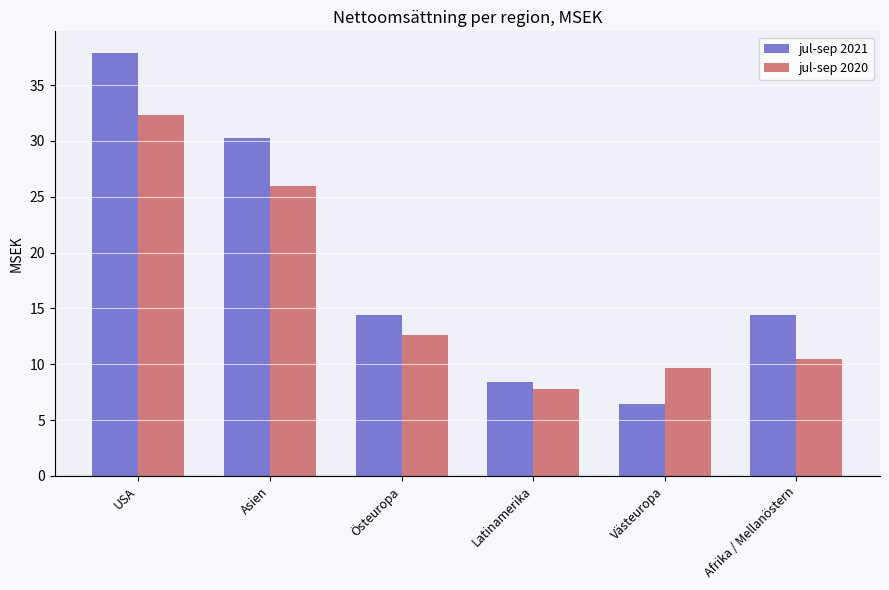

What is the total value across all series at Västeuropa?

16.1